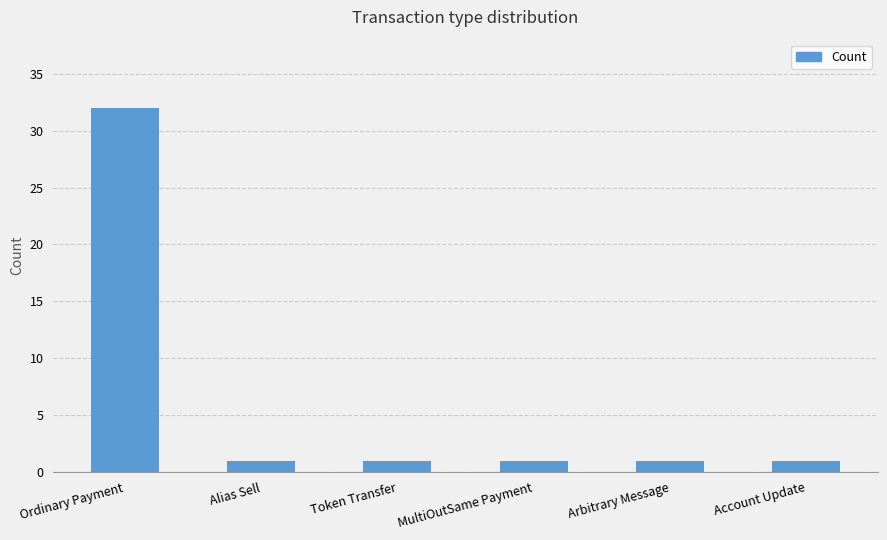

Is it true that the value at Ordinary Payment is 48?

False